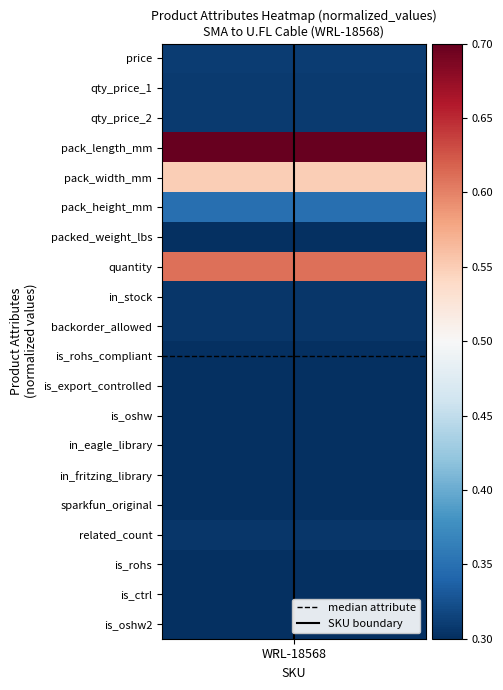

What is the difference between the highest and lowest values at WRL-18568?

10